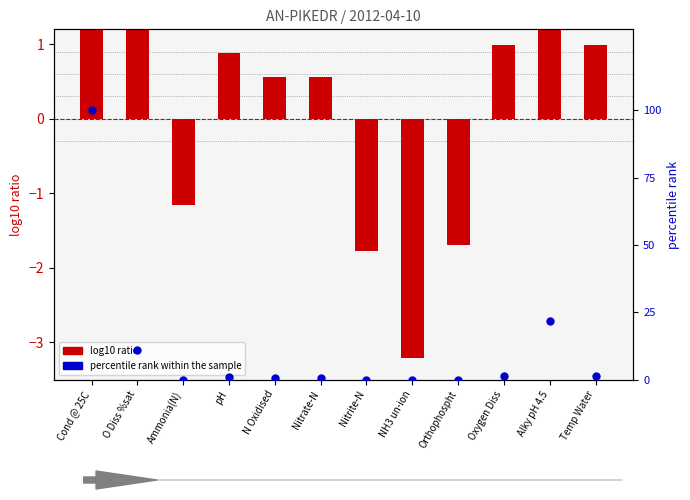

Is the value of log10 ratio at Oxygen Diss greater than the value of percentile rank within the sample at Alky pH 4.5?

No